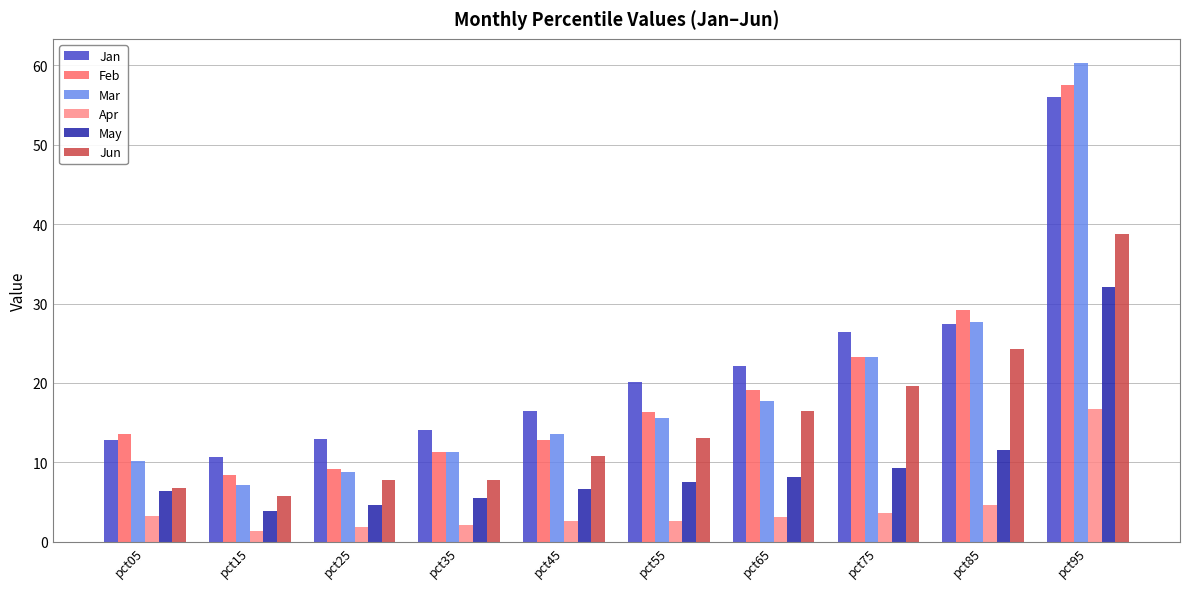

What are all the series names shown in the legend?

Jan, Feb, Mar, Apr, May, Jun